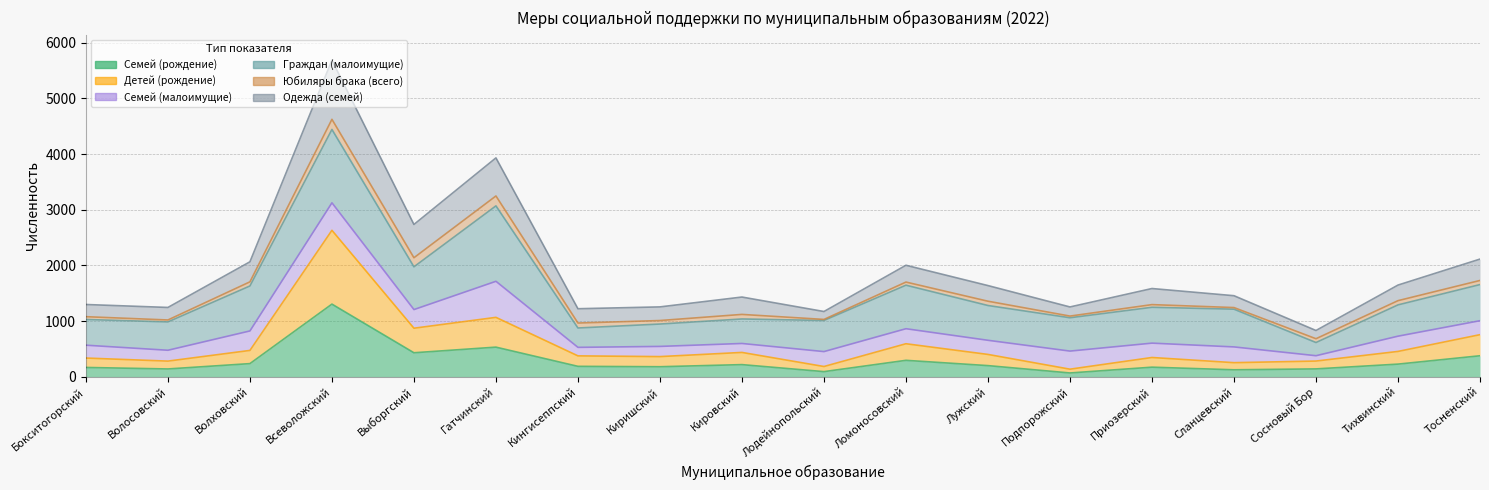

True or false: Детей (рождение) has more than 1 points higher than both neighbors.

True